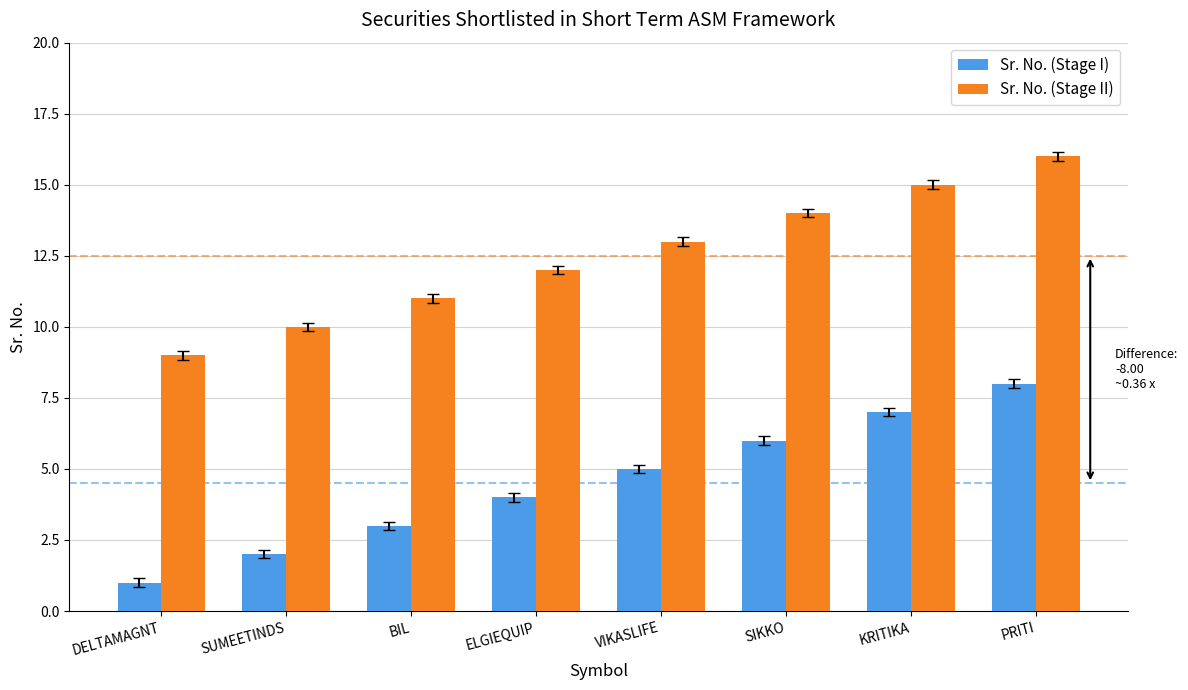

What is the label of the 6th bar from the left?

SIKKO